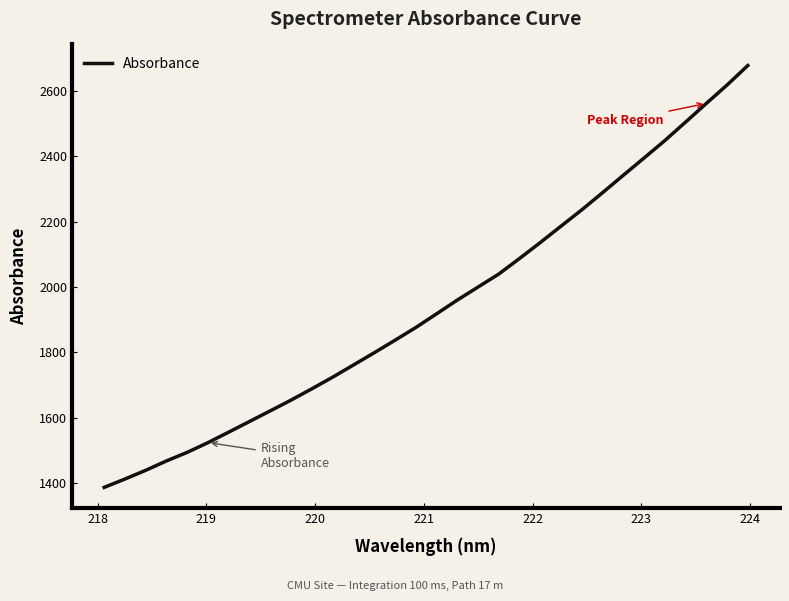

What is the smallest value displayed?

1386.9